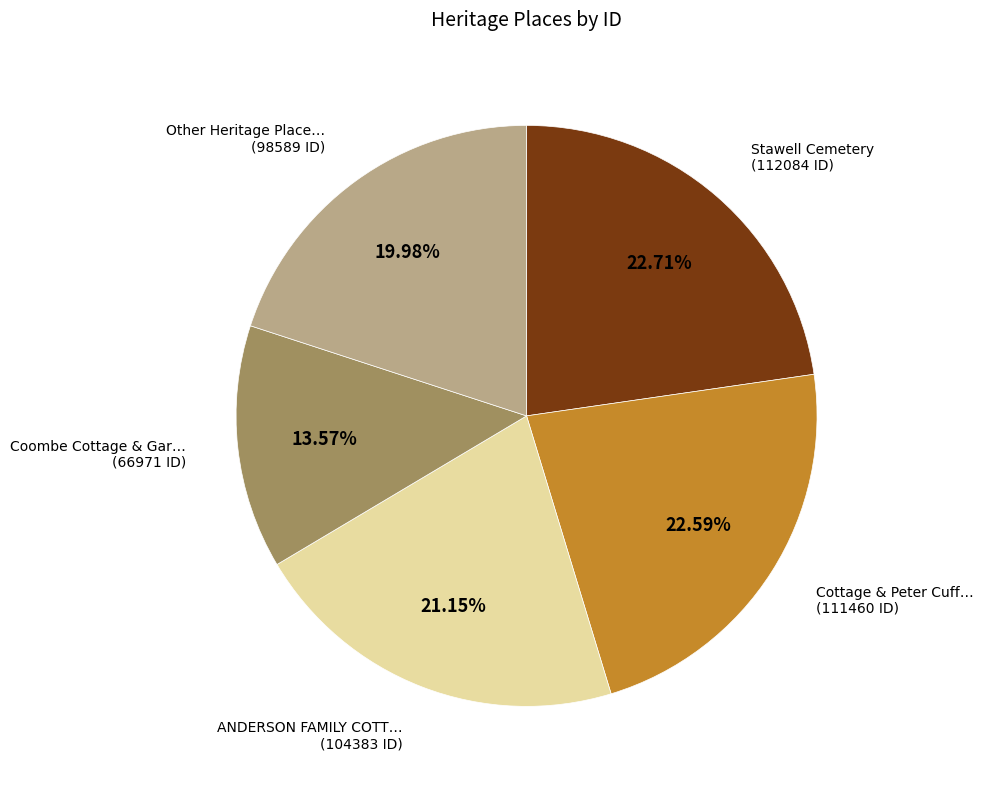

Is there a majority slice in this chart?

No